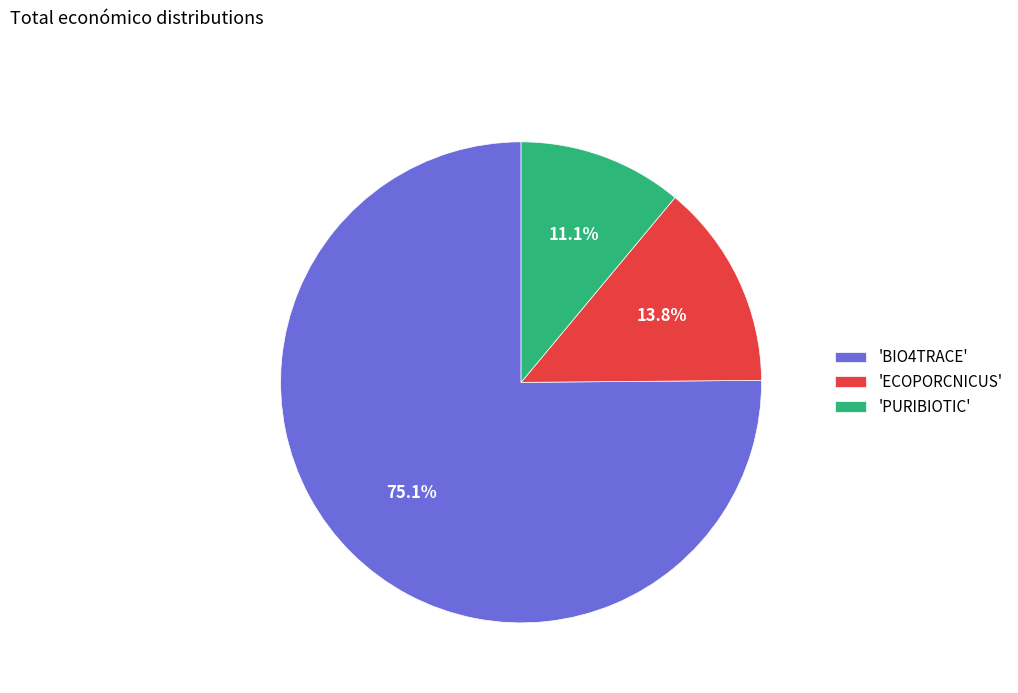

Approximately how many times larger is the value at 'BIO4TRACE' compared to 'ECOPORCNICUS'?

5.4